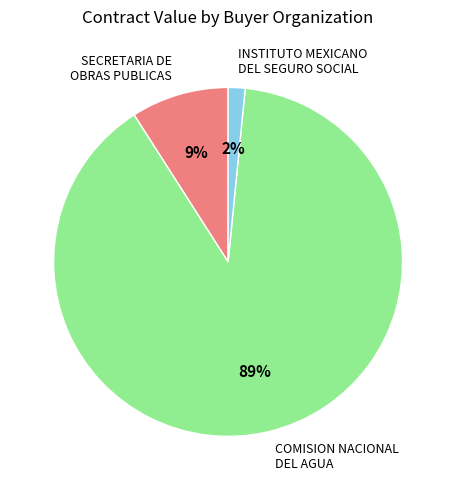

To the nearest percent, what is the combined percentage of COMISION NACIONAL DEL AGUA and SECRETARIA DE OBRAS PUBLICAS?

98%